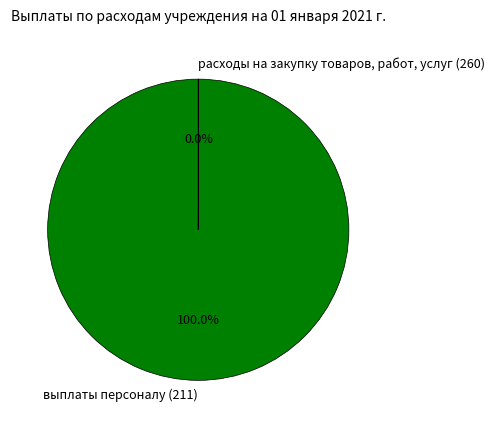

Which slice represents more than half of the pie?

выплаты персоналу (211)